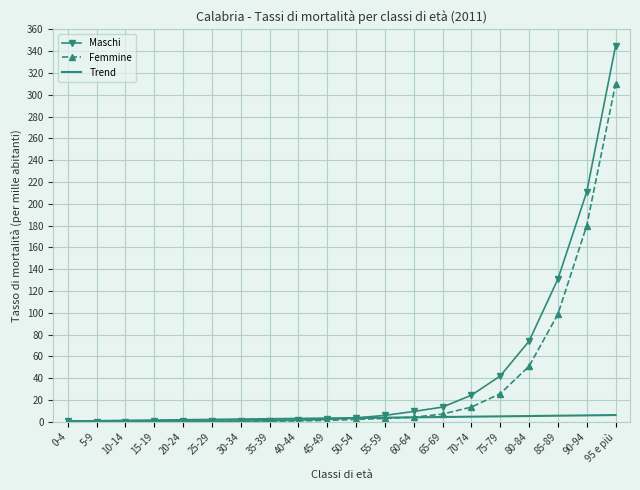

Which series has the largest range (max minus min)?

Maschi